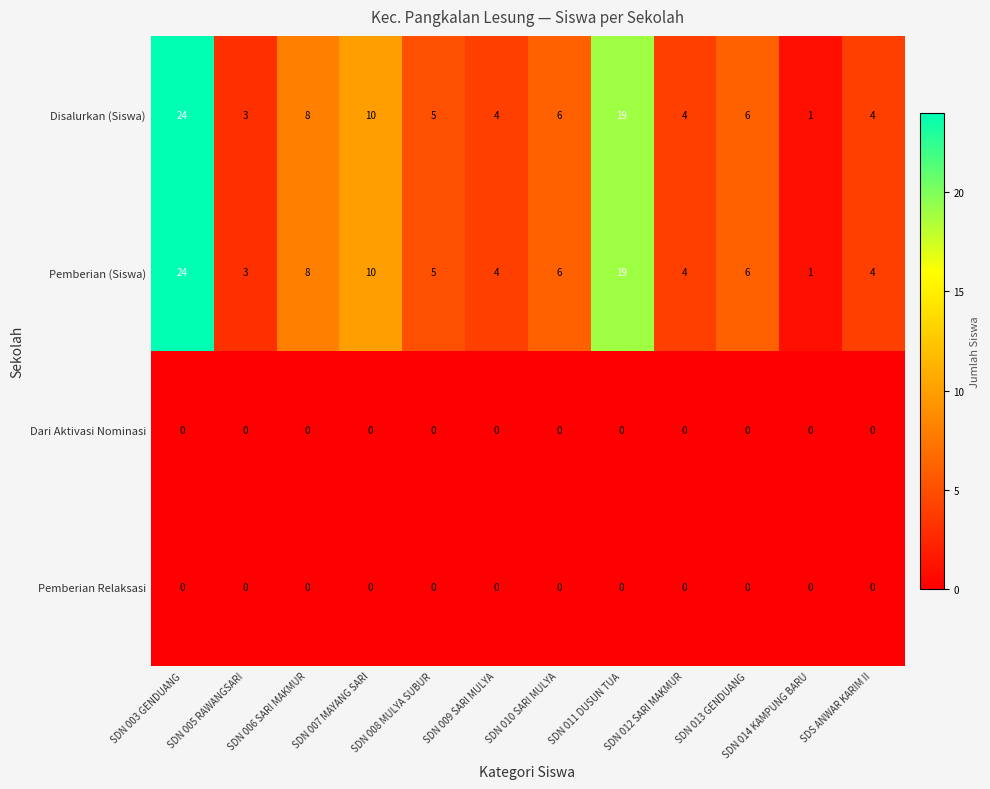

At which category does the chart reach its peak across all series?

SDN 003 GENDUANG